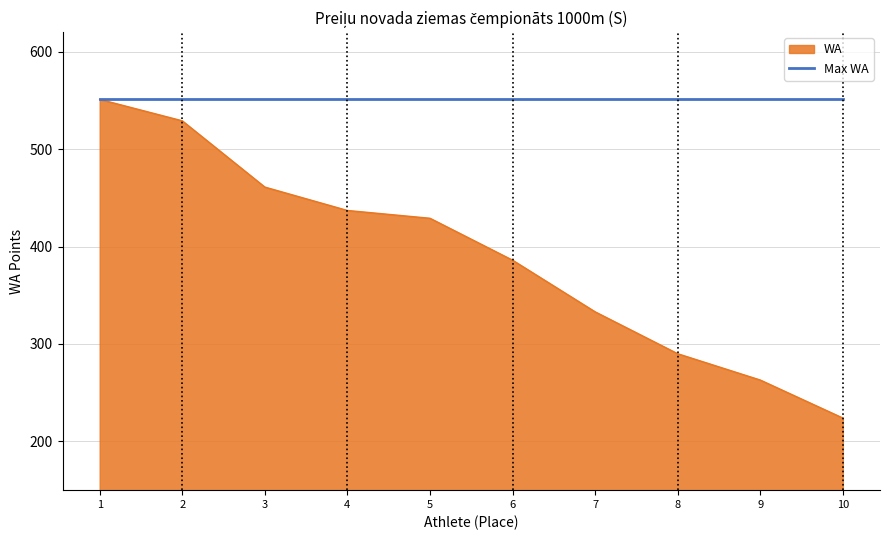

What is the maximum value shown in the chart?

551